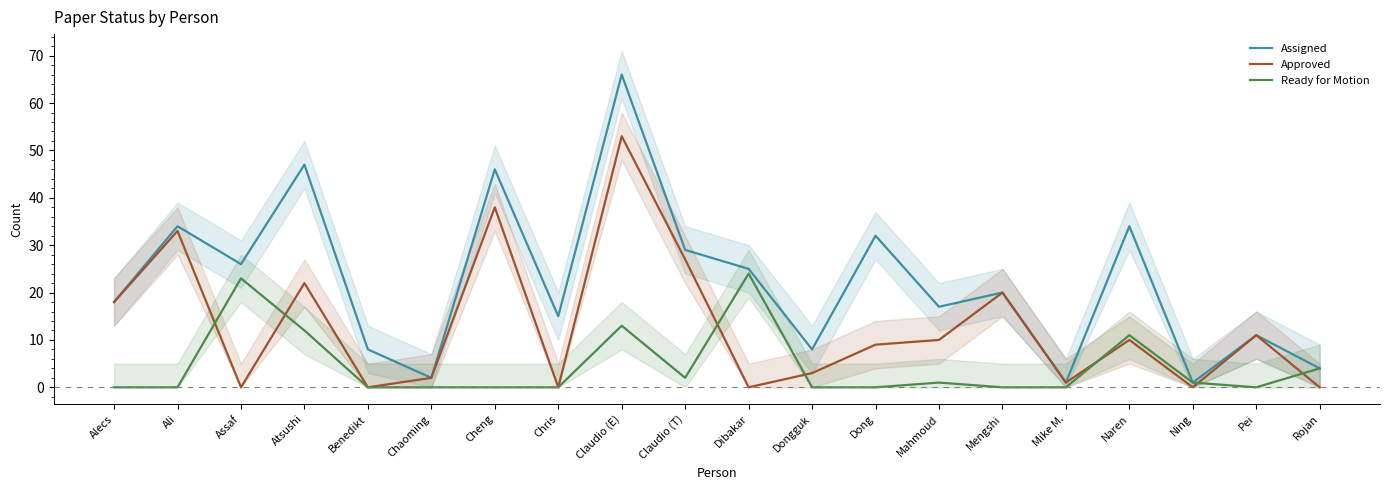

List the labels in order of Ready for Motion value, smallest first.

Alecs, Ali, Benedikt, Chaoming, Cheng, Chris, Dongguk, Dong, Mengshi, Mike M., Pei, Mahmoud, Ning, Claudio (T), Rojan, Naren, Atsushi, Claudio (E), Assaf, Dibakar